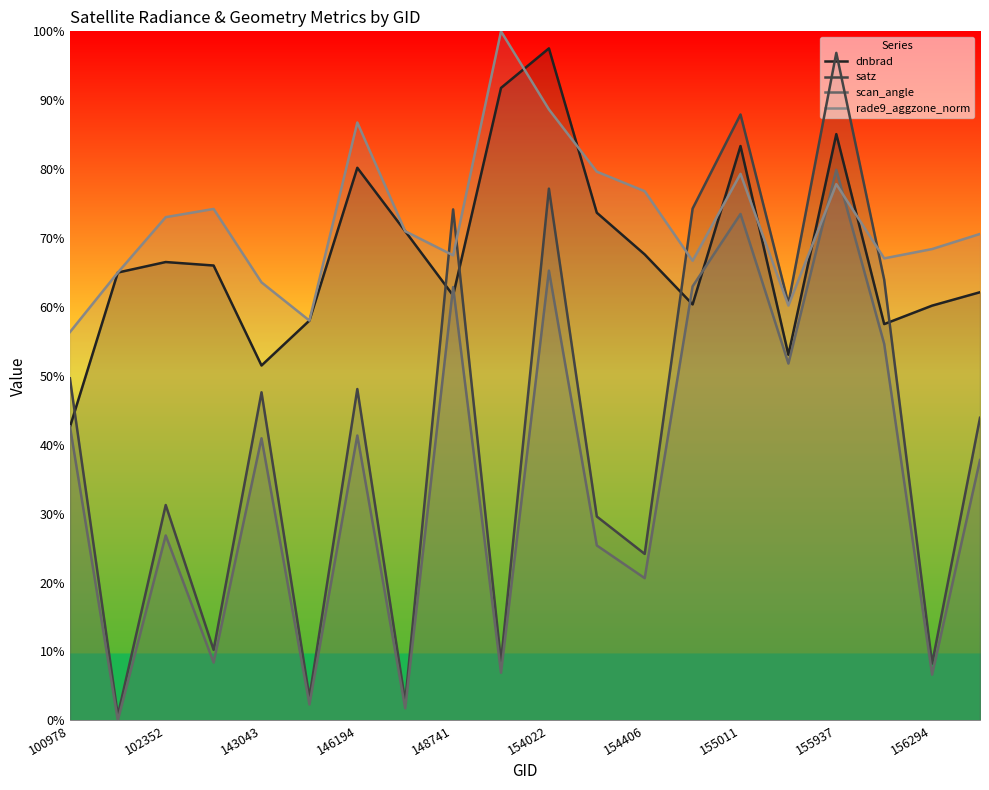

Reading left to right, transcribe all the data shown in this chart.

dnbrad: 42.6	65.0	66.5	66.0	51.5	58.0	80.2	71.0	61.7	91.8	97.5	73.7	67.6	60.4	83.4	53.1	85.1	57.5	60.2	62.1
satz: 49.6	0.7	31.2	10.2	47.6	3.3	48.1	2.7	74.2	8.5	77.2	29.6	24.2	74.3	87.9	60.5	96.9	63.9	8.2	43.9
scan_angle: 42.7	0.0	26.8	8.4	40.9	2.3	41.3	1.7	62.9	6.9	65.3	25.4	20.6	63.0	73.5	51.8	79.9	54.6	6.6	37.8
rade9_aggzone_norm: 56.3	65.0	73.0	74.2	63.6	58.0	86.8	71.0	67.5	100.0	88.7	79.6	76.8	66.7	79.3	60.2	77.8	67.0	68.4	70.6